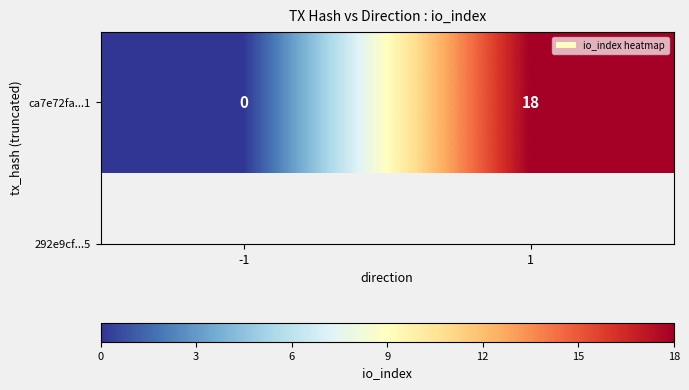

The value at -1 is 0. True or false?

True